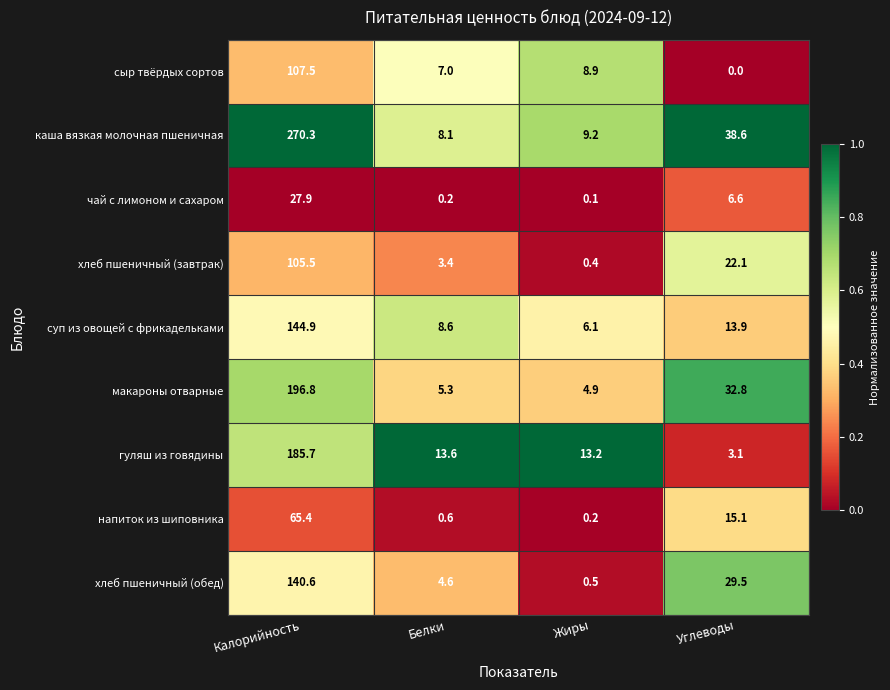

How many values in the гуляш из говядины series exceed 13?

3